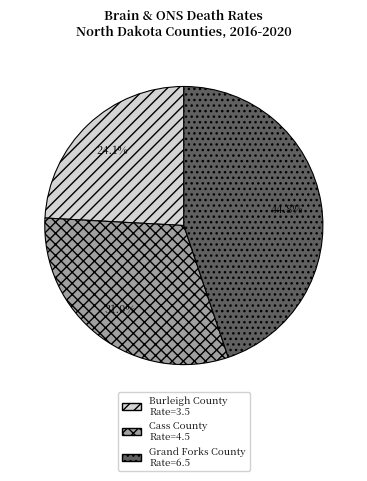

To the nearest percent, what is the difference between the Grand Forks County and Cass County slice percentages?

14%